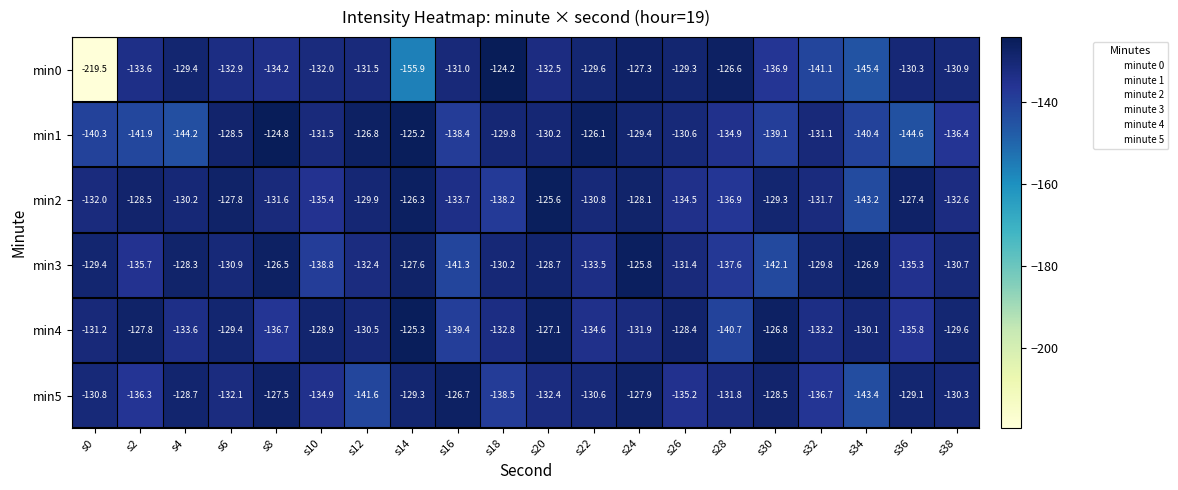

What is the minimum value shown in the chart?

-219.5